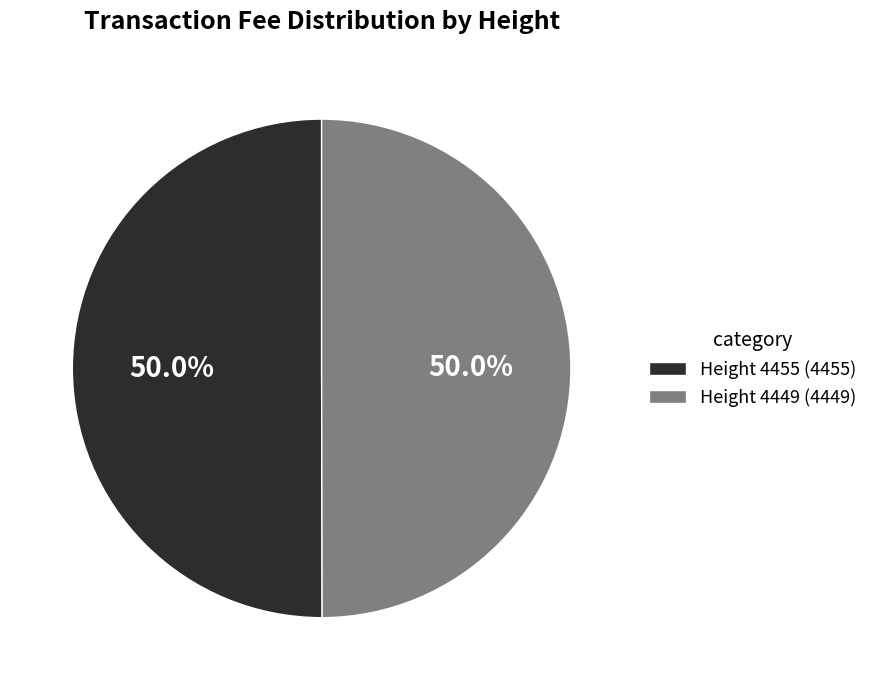

What is the ratio of the value at Height 4449 (4449) to the value at Height 4455 (4455)?

1.0